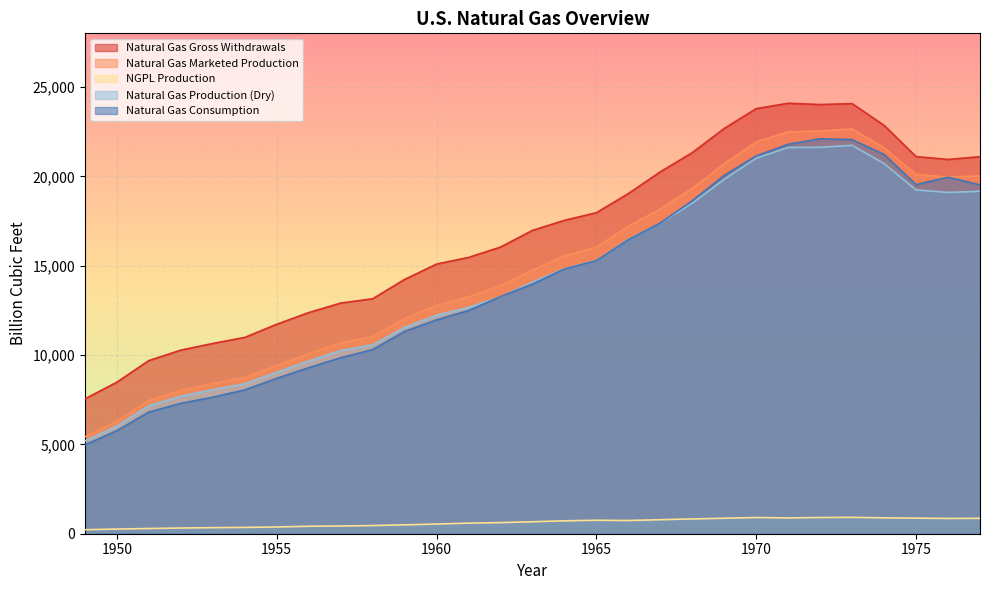

Which series has the largest total across all categories?

Natural Gas Gross Withdrawals